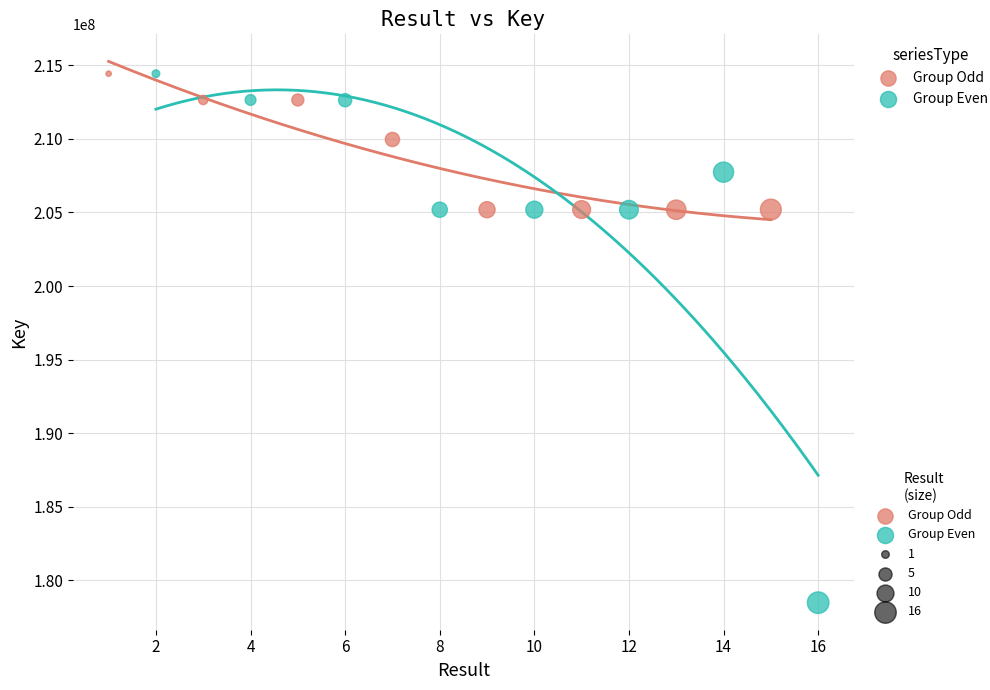

Which series reaches the minimum Y coordinate?

Group Even